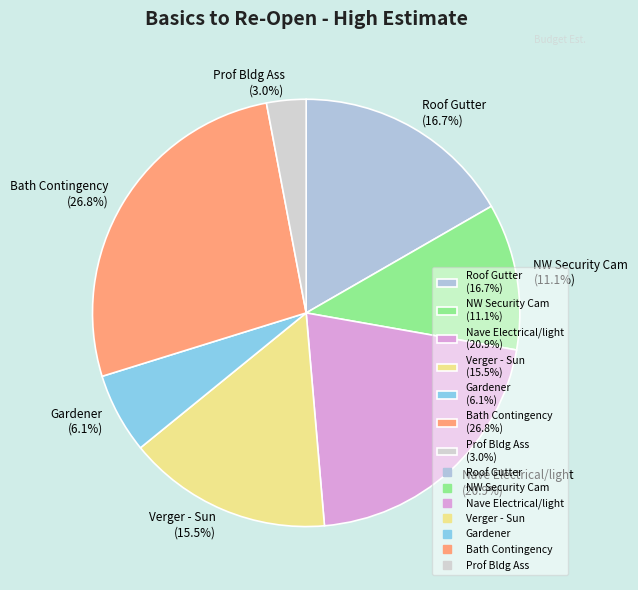

Combined, what portion of the pie is Nave Electrical/light and Bath Contingency?

47.7%